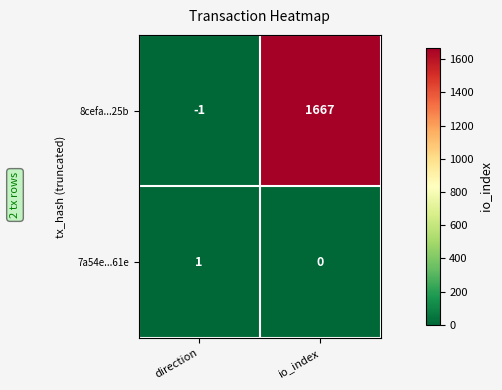

What is the smallest value displayed?

-1